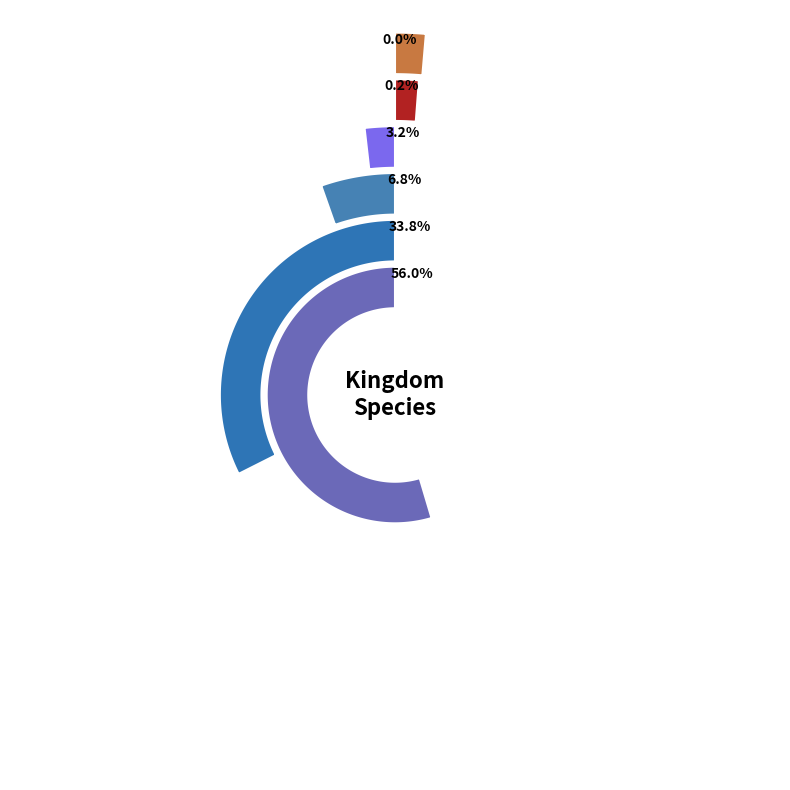

Does any single category account for the majority?

Yes